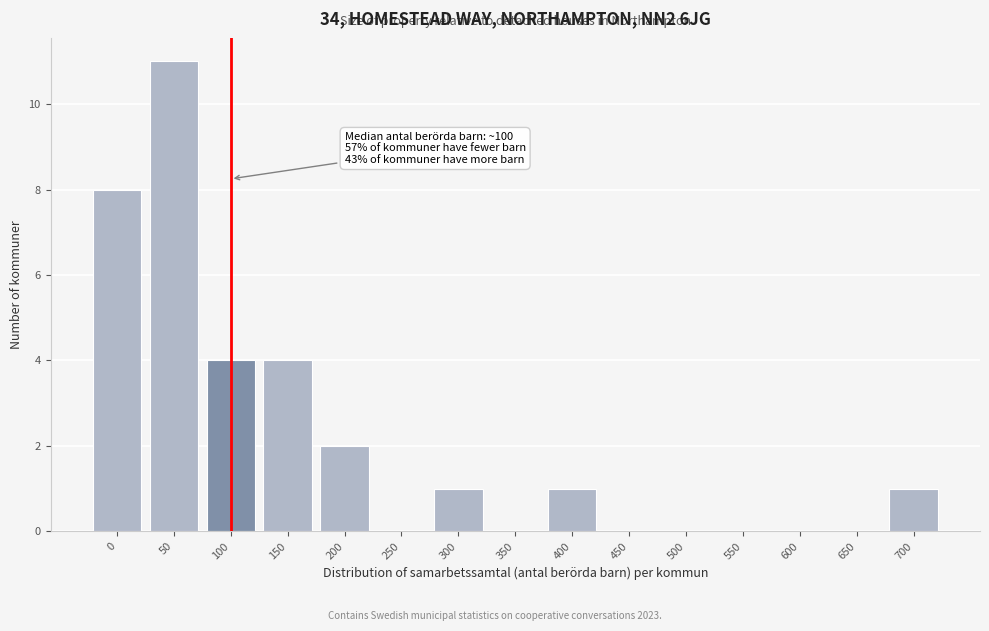

Reading right to left, what are all the values shown in this chart?

700=1	650=0	600=0	550=0	500=0	450=0	400=1	350=0	300=1	250=0	200=2	150=4	100=4	50=11	0=8